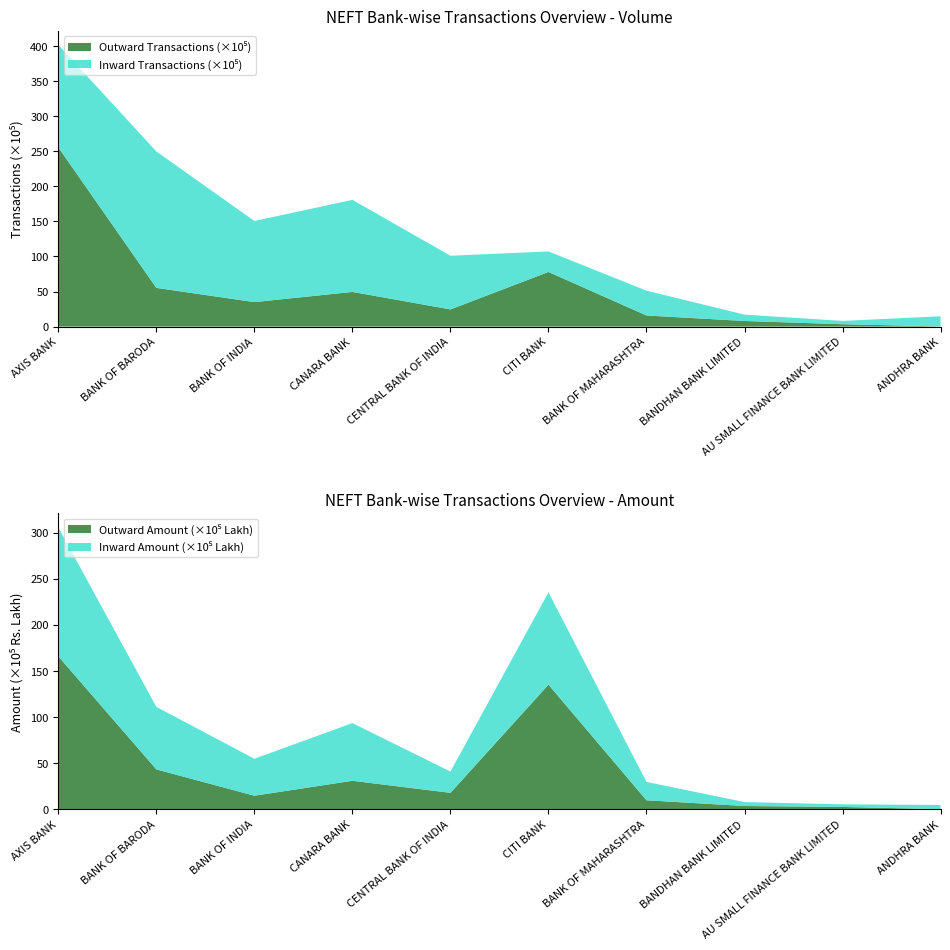

Reading left to right, list all the values displayed in this chart.

Outward Transactions: AXIS BANK=25541791.0	BANK OF BARODA=5520394.0	BANK OF INDIA=3495011.0	CANARA BANK=4947240.0	CENTRAL BANK OF INDIA=2450045.0	CITI BANK=7792696.0	BANK OF MAHARASHTRA=1584876.0	BANDHAN BANK LIMITED=801373.0	AU SMALL FINANCE BANK LIMITED=339711.0	ANDHRA BANK=27034.0
Inward Transactions: AXIS BANK=14627262.0	BANK OF BARODA=19448706.0	BANK OF INDIA=11563070.0	CANARA BANK=13123862.0	CENTRAL BANK OF INDIA=7653226.0	CITI BANK=2927092.0	BANK OF MAHARASHTRA=3541918.0	BANDHAN BANK LIMITED=905629.0	AU SMALL FINANCE BANK LIMITED=474835.0	ANDHRA BANK=1443903.0
Outward Amount (Rs. Lakh): AXIS BANK=16585734.1	BANK OF BARODA=4320744.5	BANK OF INDIA=1467510.7	CANARA BANK=3087627.4	CENTRAL BANK OF INDIA=1779869.8	CITI BANK=13516288.1	BANK OF MAHARASHTRA=973068.0	BANDHAN BANK LIMITED=351658.2	AU SMALL FINANCE BANK LIMITED=250420.9	ANDHRA BANK=6697.1
Inward Amount (Rs. Lakh): AXIS BANK=13982927.9	BANK OF BARODA=6783730.1	BANK OF INDIA=4008496.6	CANARA BANK=6260285.0	CENTRAL BANK OF INDIA=2308706.9	CITI BANK=10019730.2	BANK OF MAHARASHTRA=1992600.7	BANDHAN BANK LIMITED=426736.3	AU SMALL FINANCE BANK LIMITED=281545.2	ANDHRA BANK=457959.1